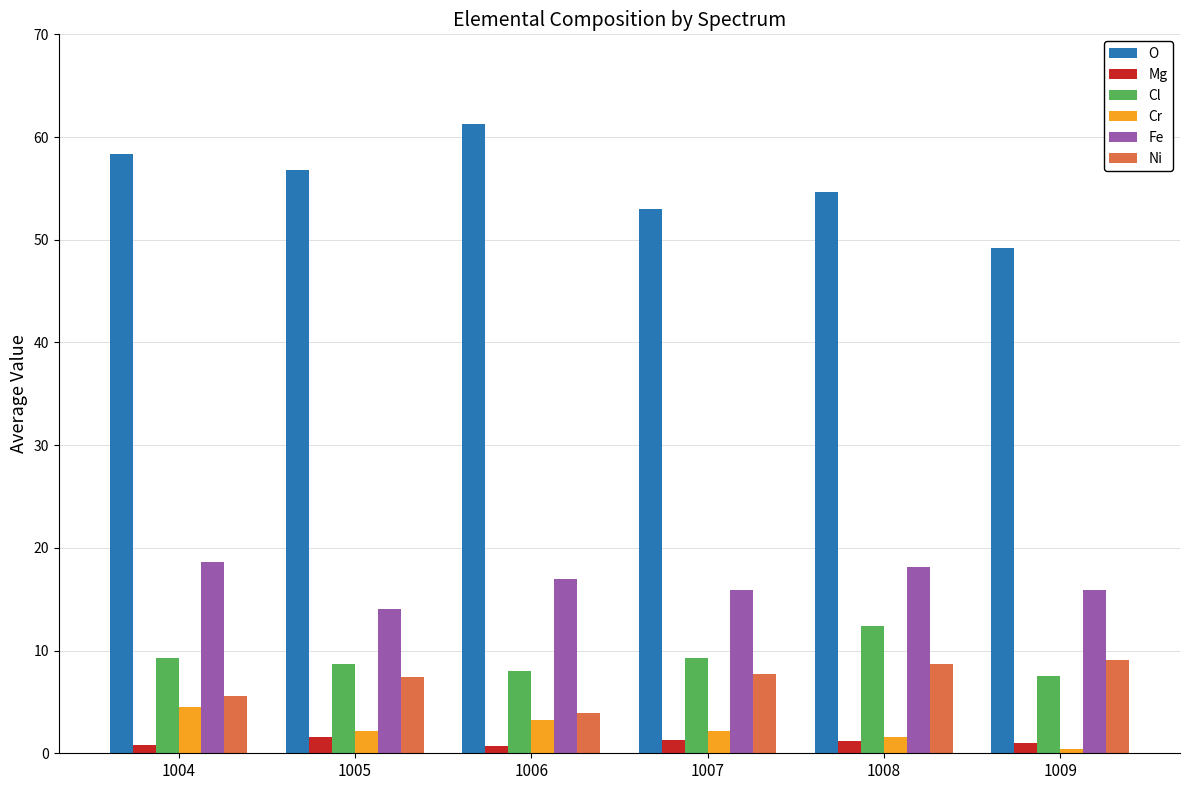

What are all the series names shown in the legend?

O, Mg, Cl, Cr, Fe, Ni